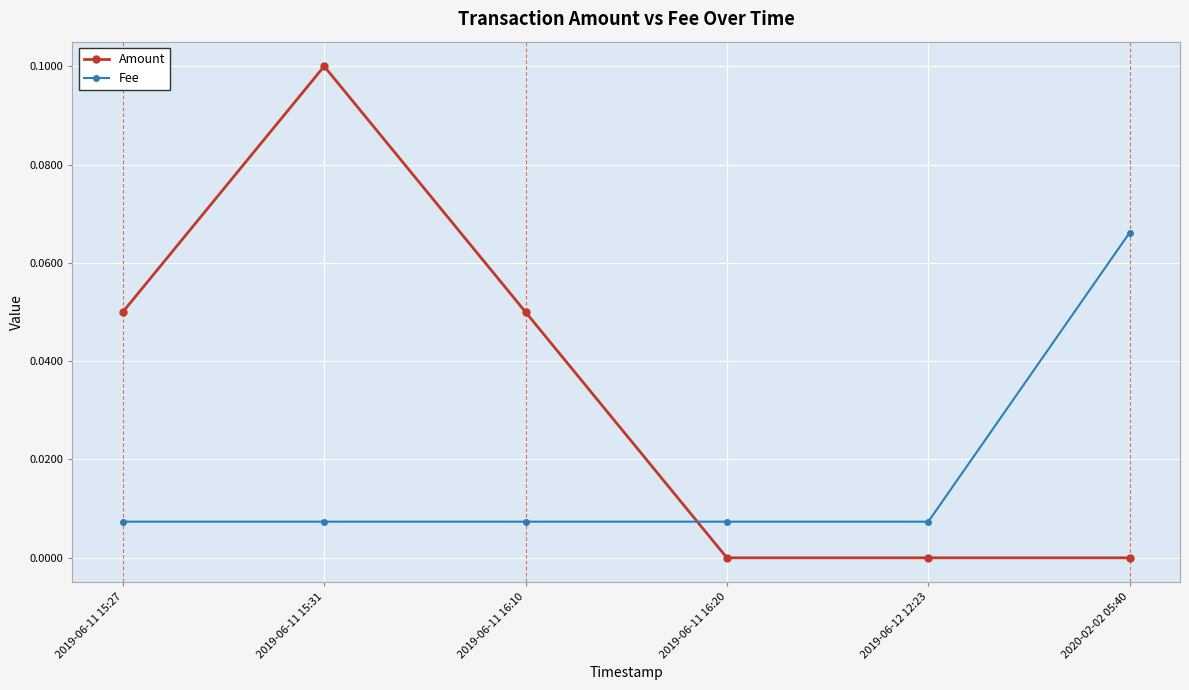

True or false: Fee has a value of 0.1 at 2020-02-02 05:40.

True